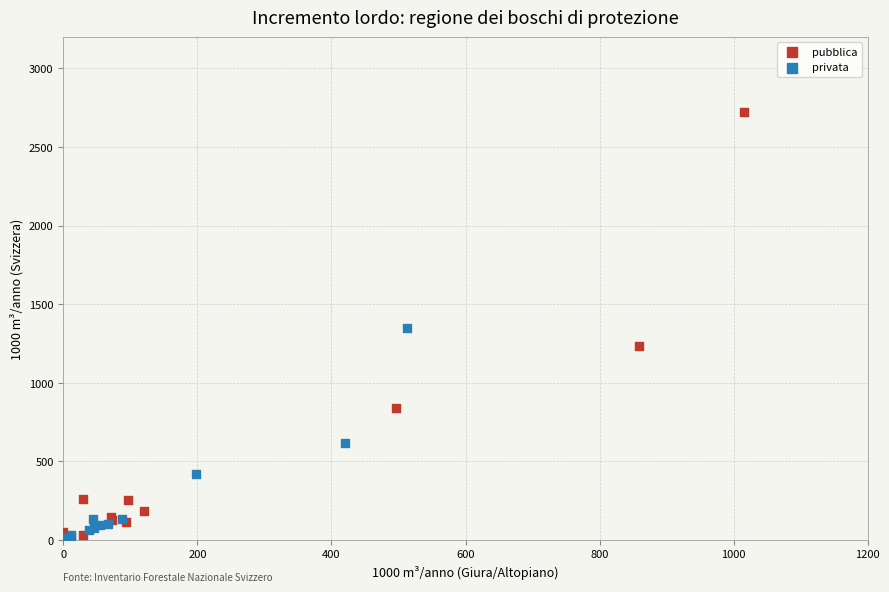

Which series has the largest Y range (max minus min)?

pubblica